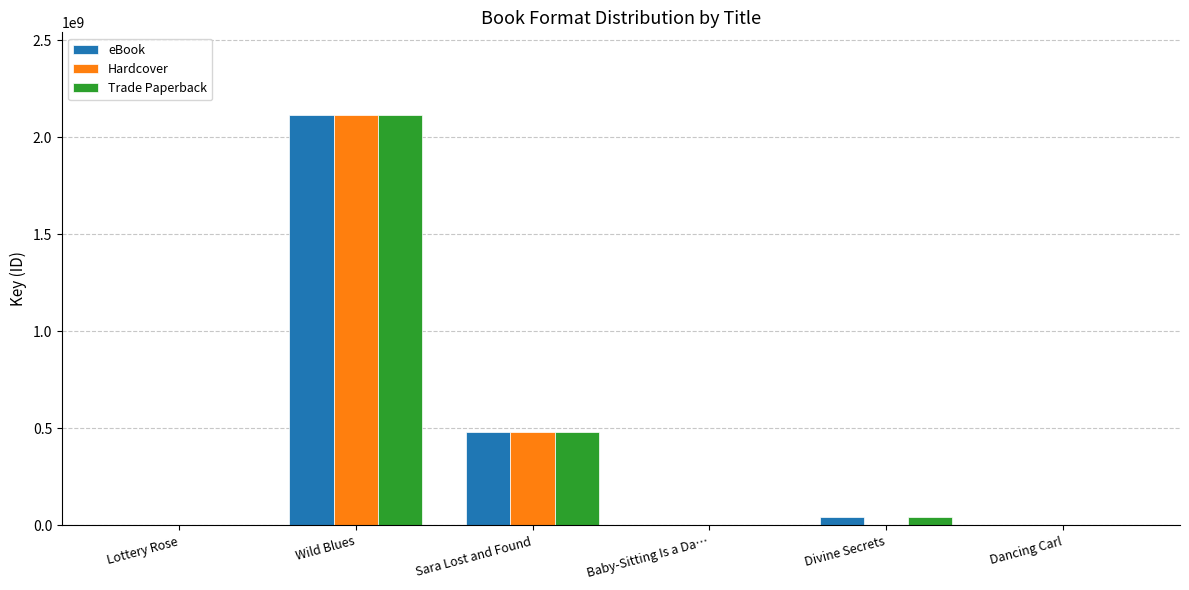

What is the greatest value displayed?

2117111580